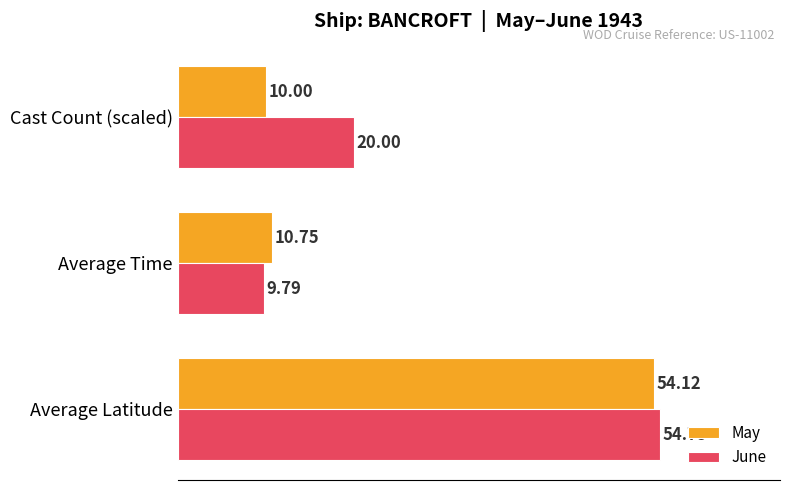

What is the minimum value for May?

10.0